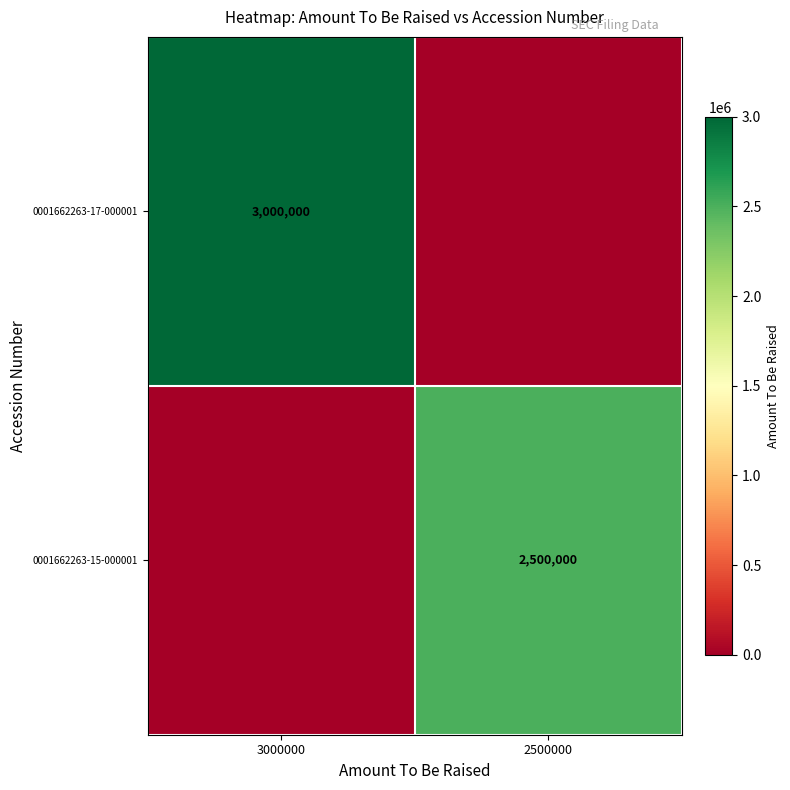

How many series are shown in this chart?

2